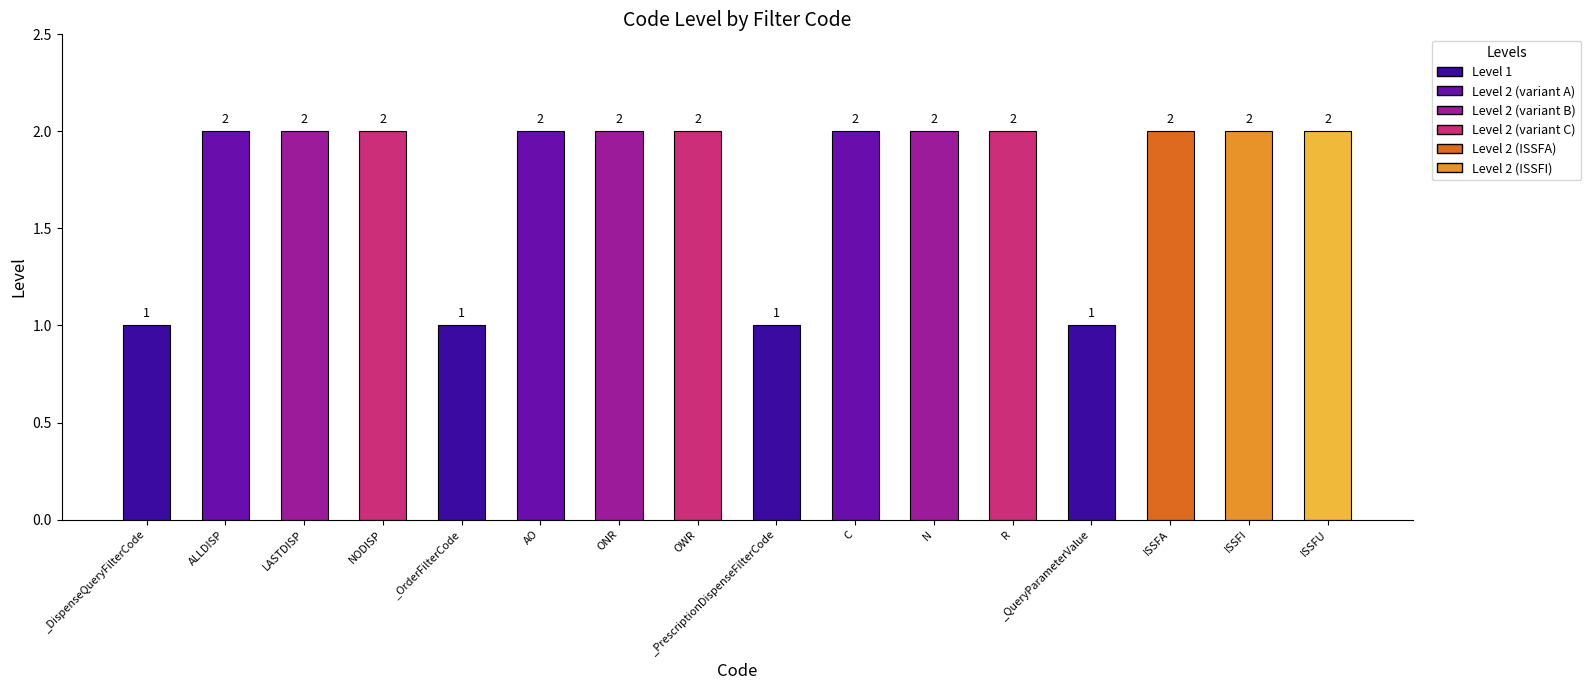

What is the label of the 2nd bar from the left?

ALLDISP